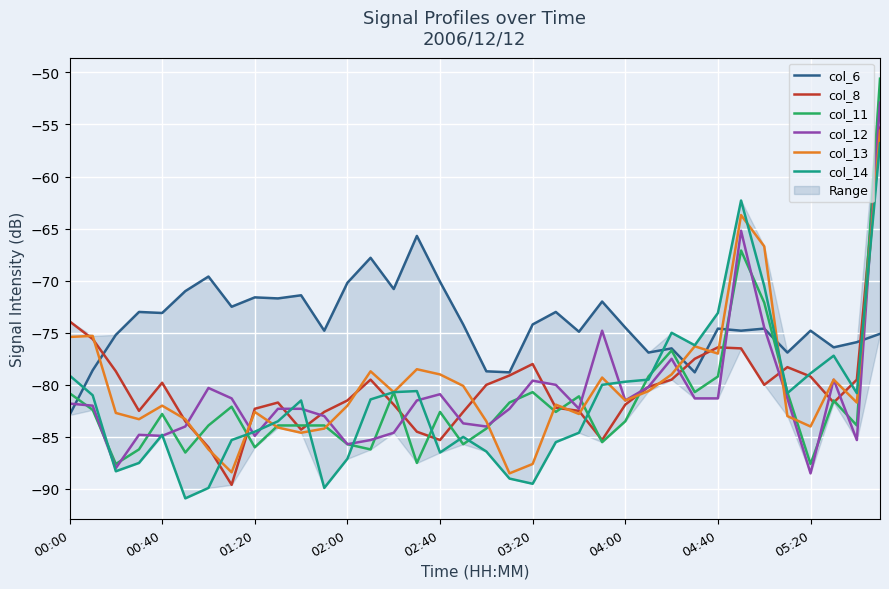

What is the minimum value for col_13?

-88.5